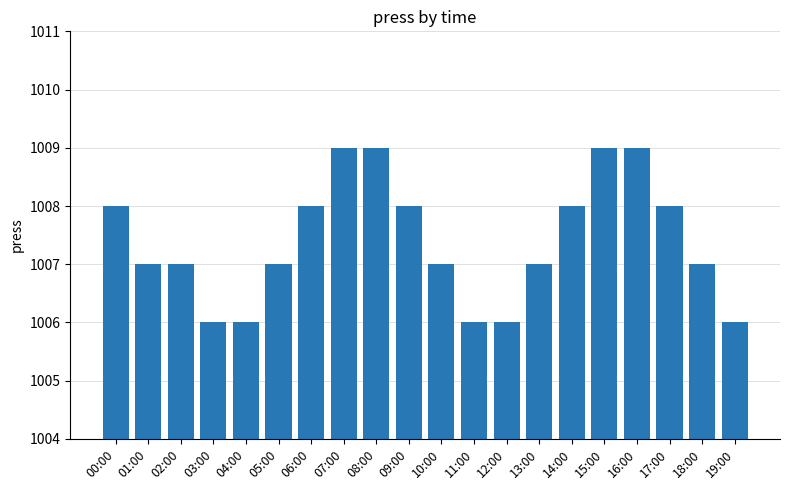

True or false: the data shows 1008 at 06:00.

True